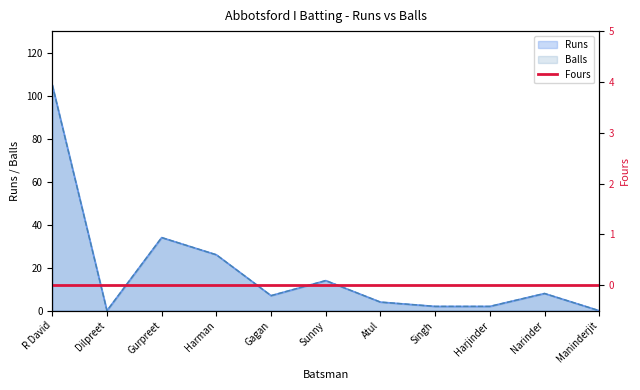

How many lines are shown in the chart?

2